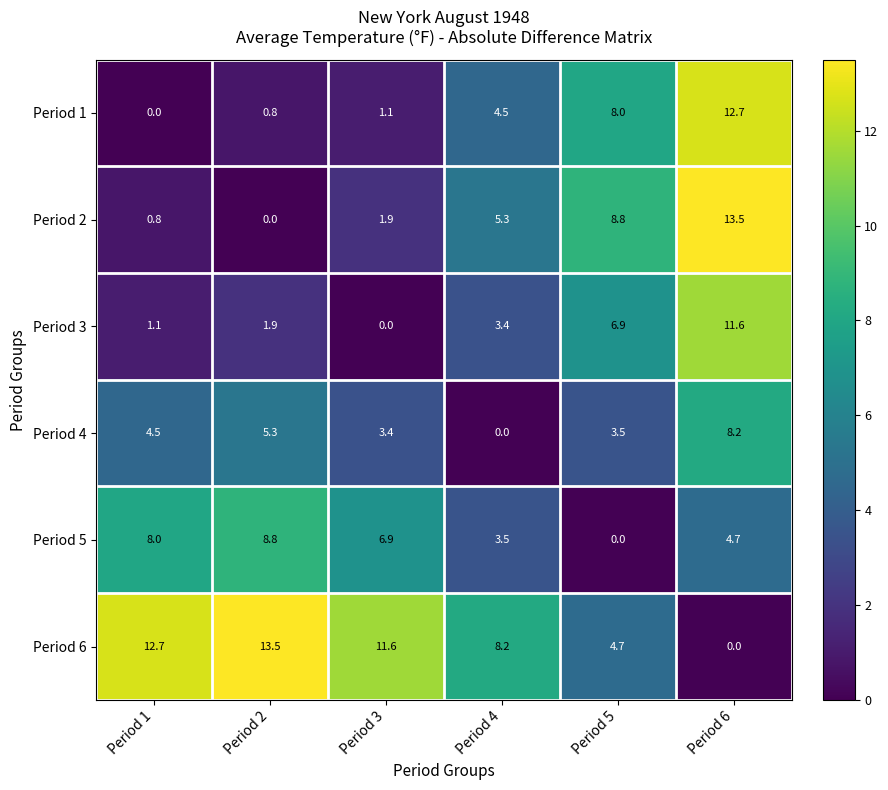

How many data points in Period 6 are above 11?

3